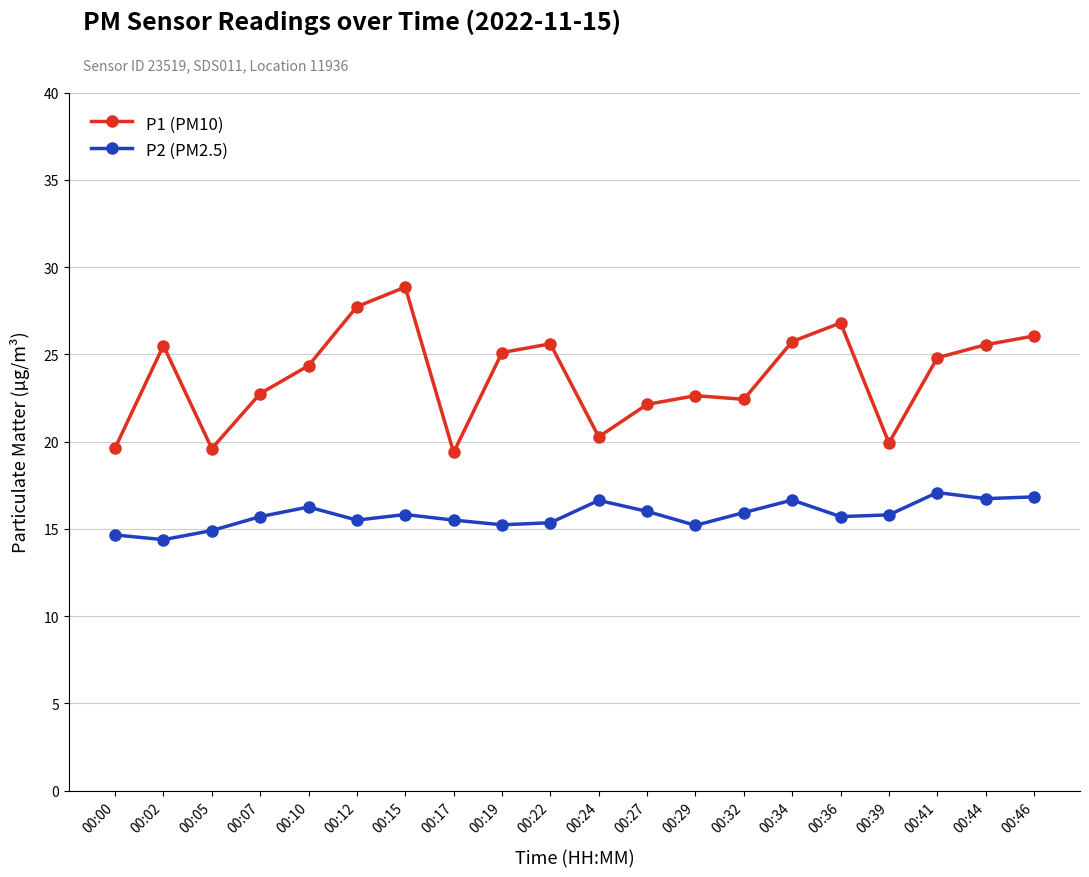

What is the difference between the second highest and second lowest values in the P1 (PM10) series?

8.1